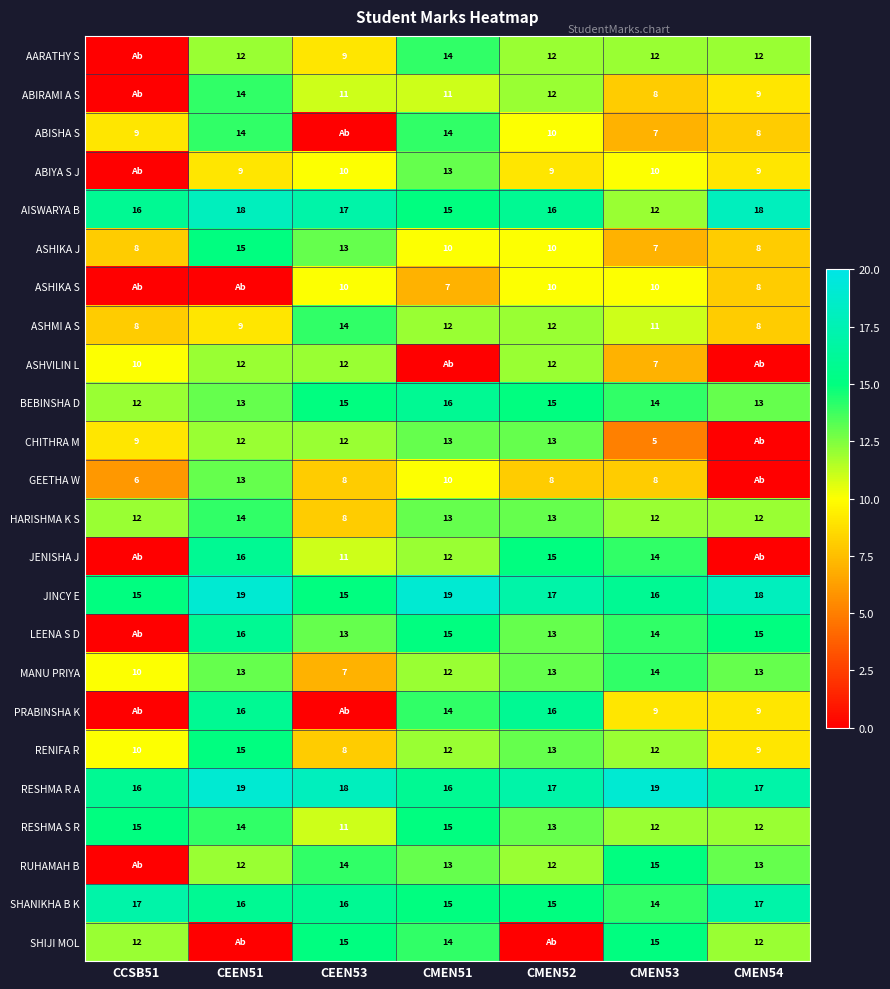

At how many categories does at least one series exceed 16?

7